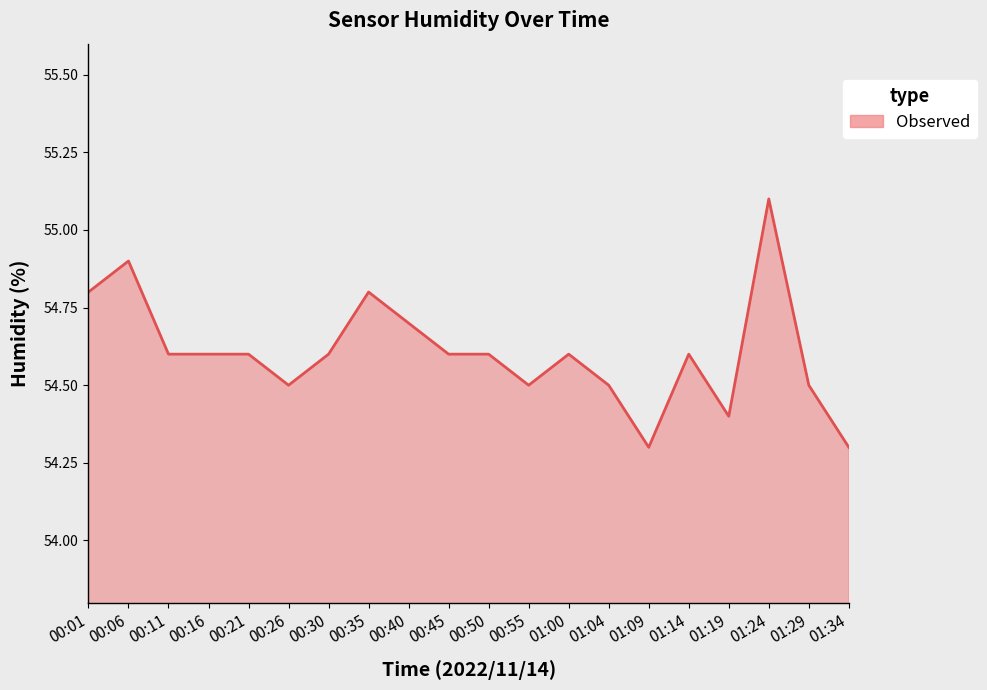

How many distinct data groups are displayed?

1